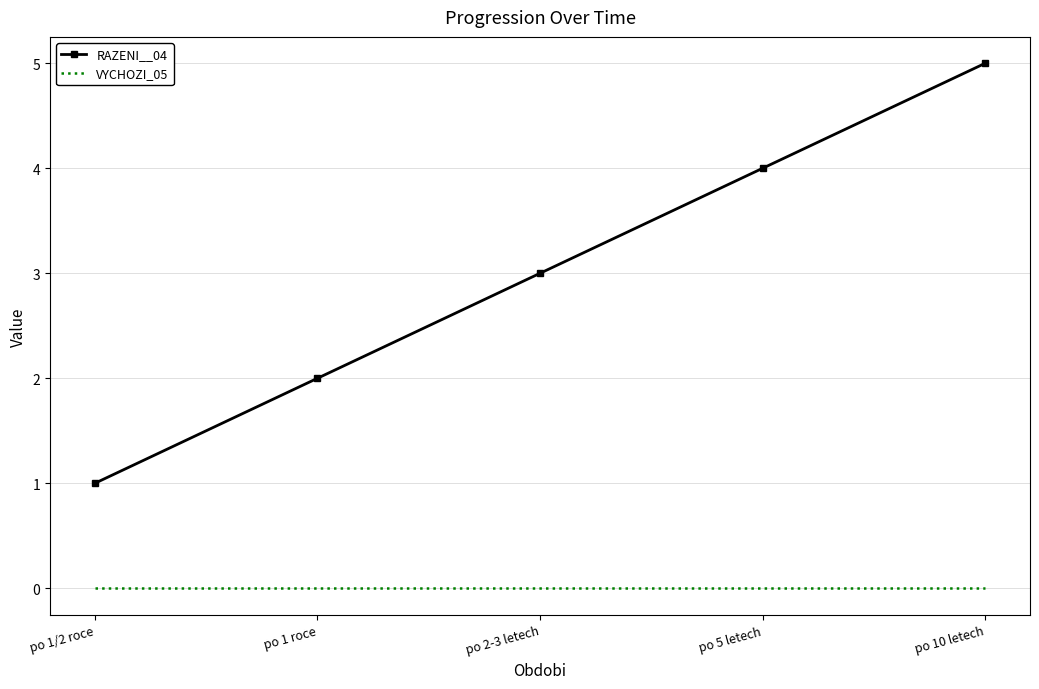

The value of VYCHOZI_05 at po 1 roce is 0. True or false?

True